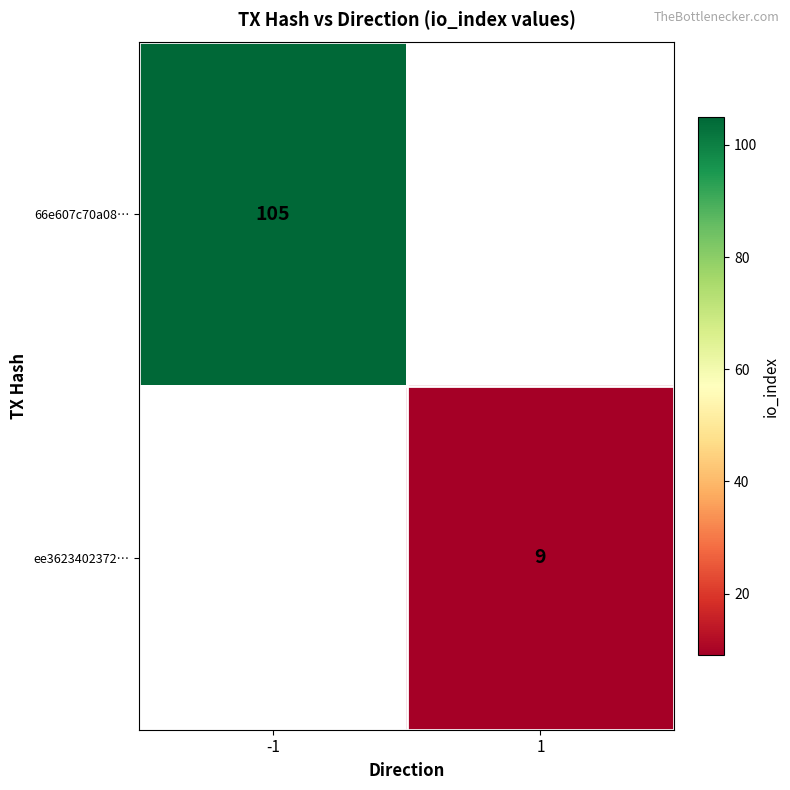

Is it true that ee3623402372… equals 9 at 1?

True